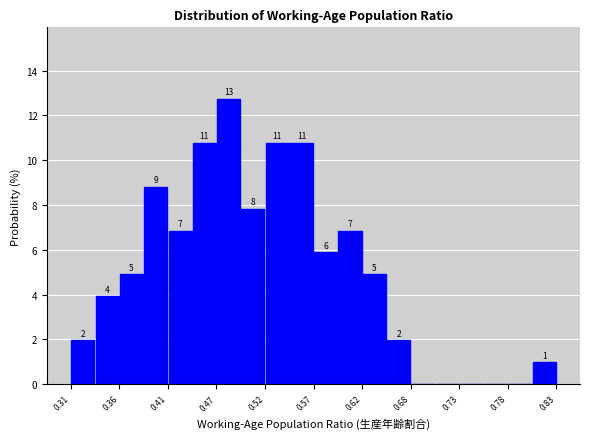

Around what value on the x-axis is the tallest bar? Give the approximate position of its centre, as read against the axis.

0.48